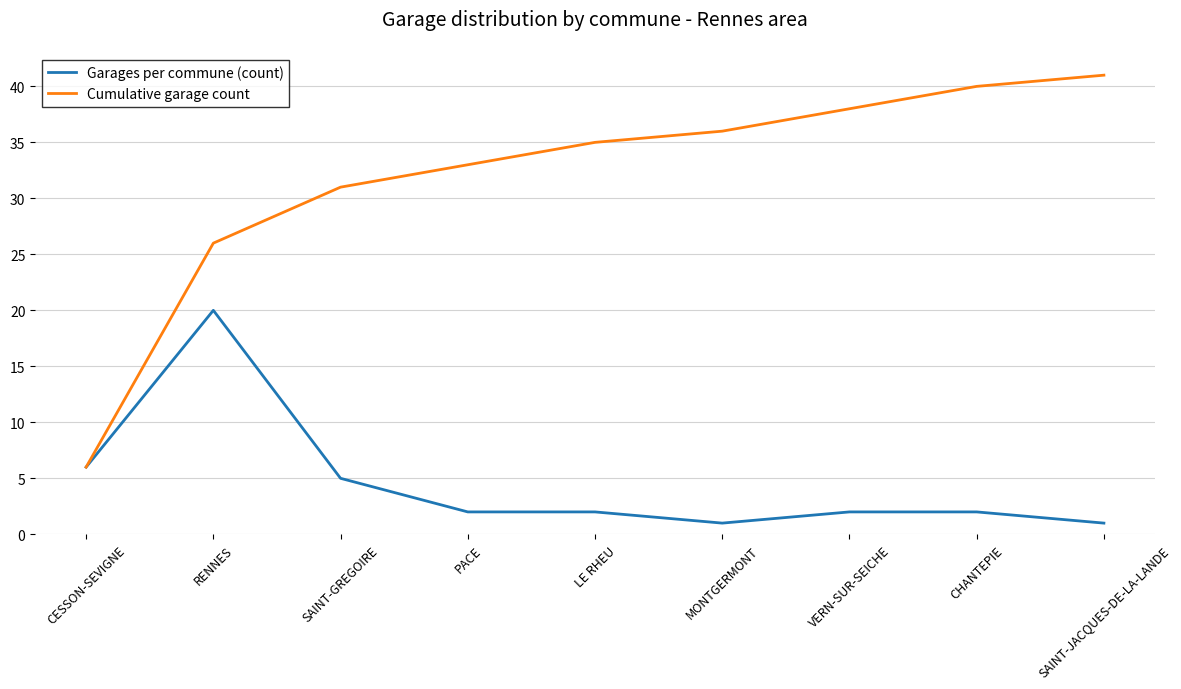

Where is the first local maximum for Garages per commune (count)?

RENNES